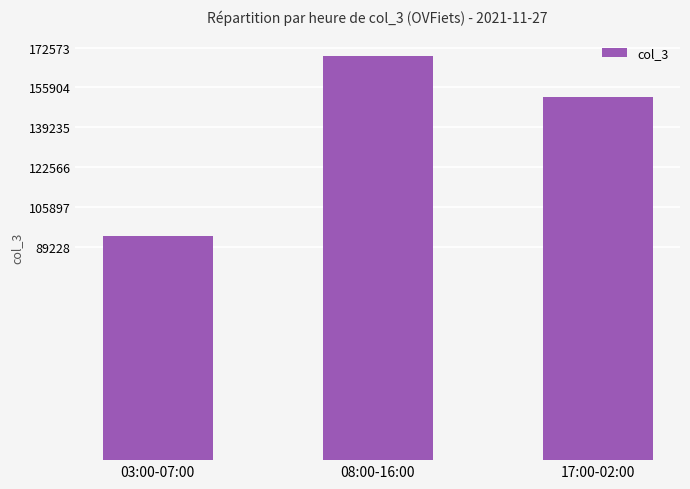

What is the label of the 1st bar from the right?

17:00-02:00